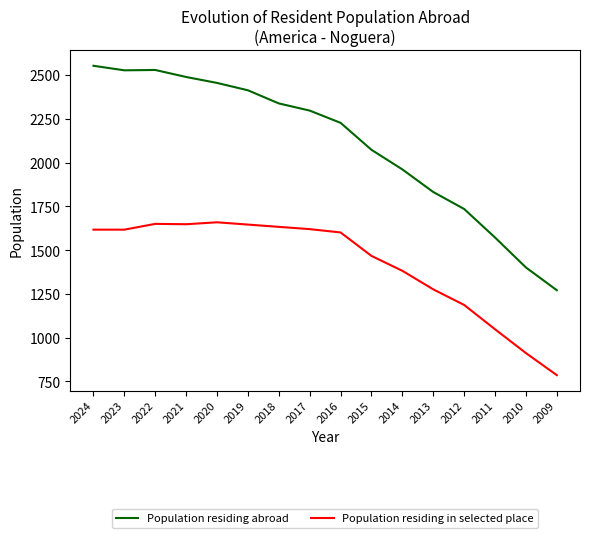

True or false: Population residing abroad and Population residing in selected place intersect in this chart.

False